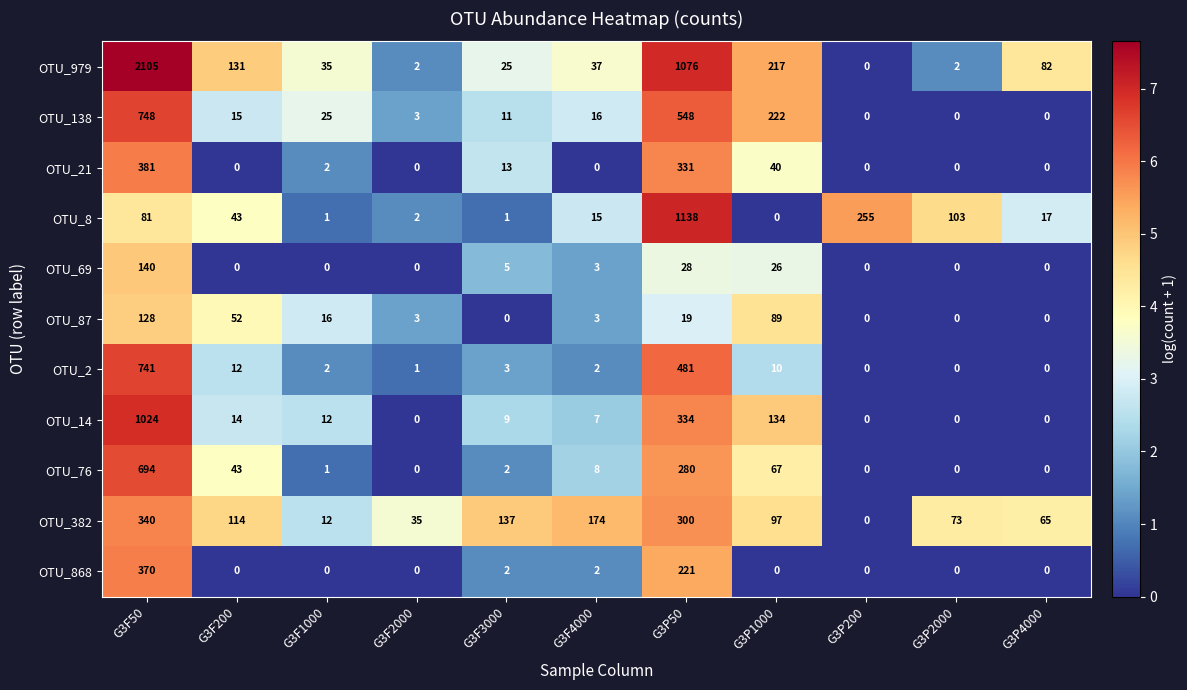

Is it true that OTU_8 equals 58 at G3F200?

False